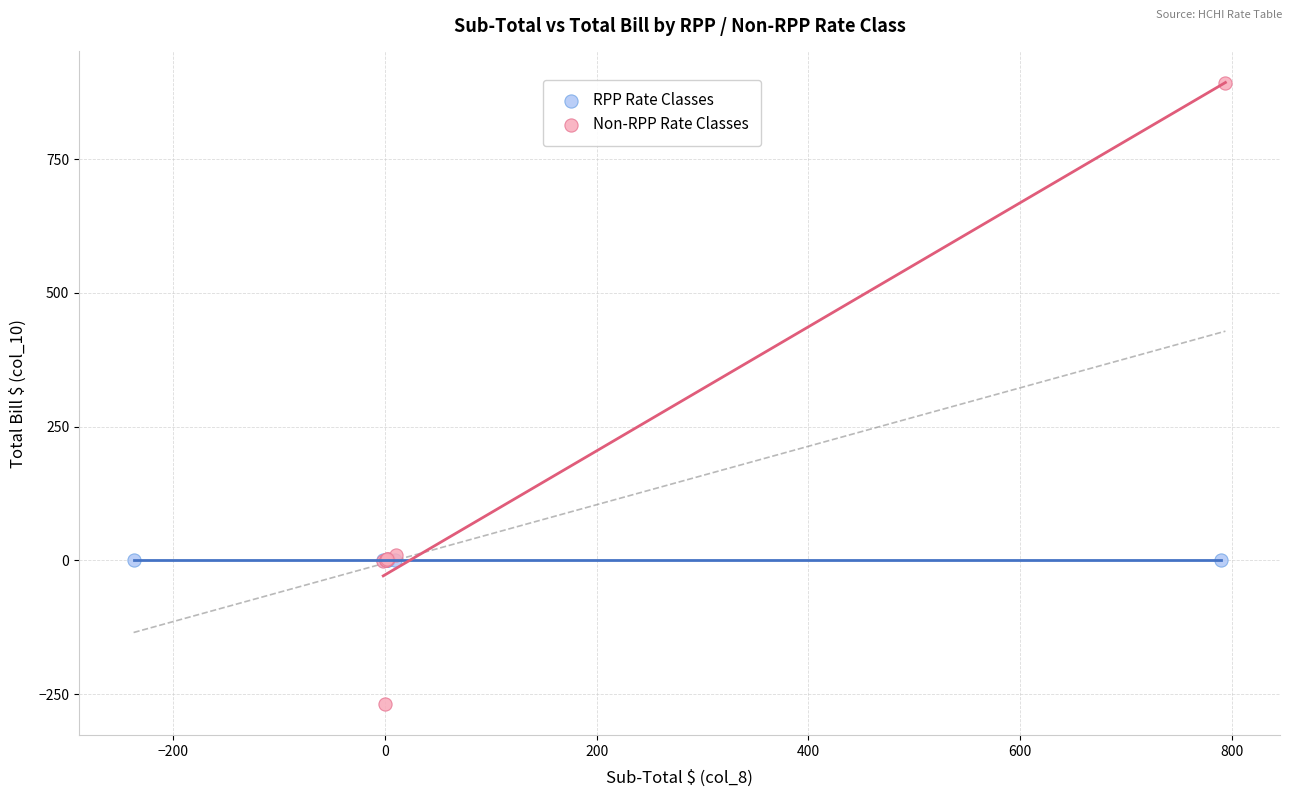

Which series reaches the minimum Y coordinate?

Non-RPP Rate Classes